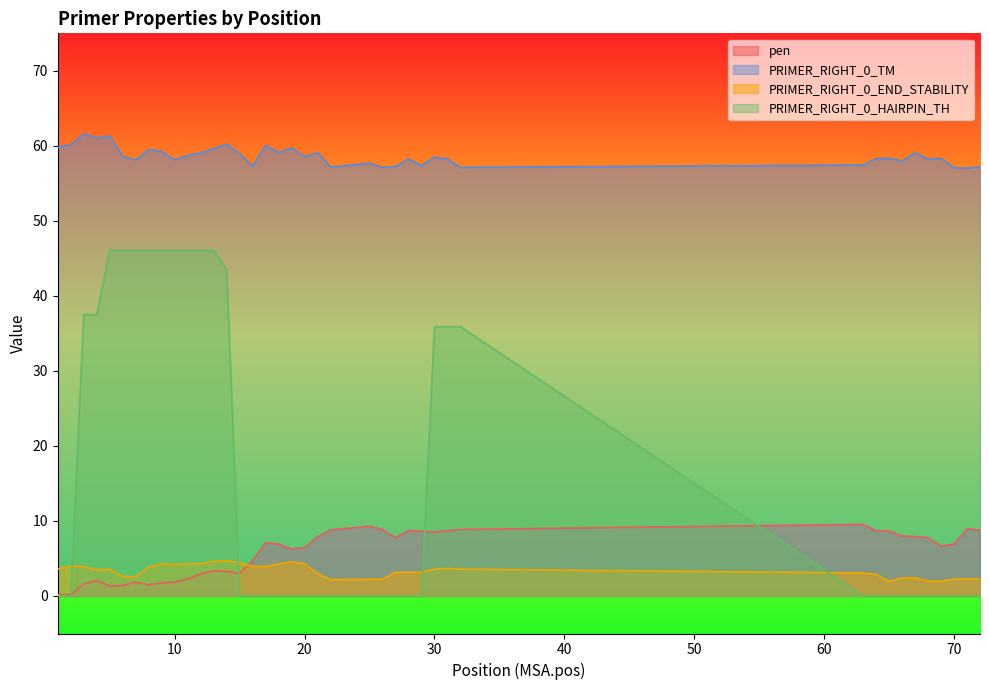

True or false: PRIMER_RIGHT_0_TM and PRIMER_RIGHT_0_END_STABILITY intersect in this chart.

False